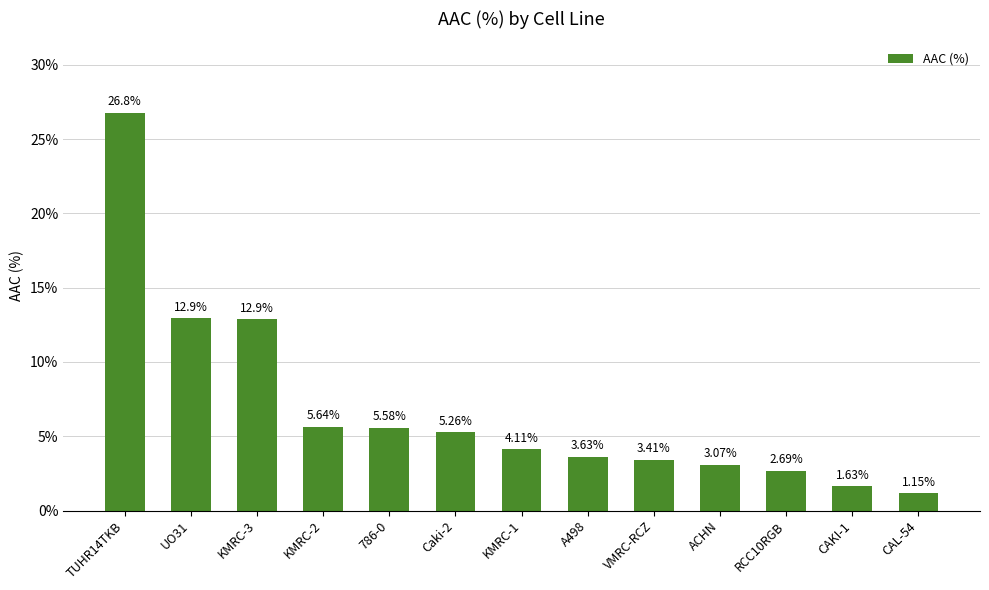

What position from the right is TUHR14TKB?

13